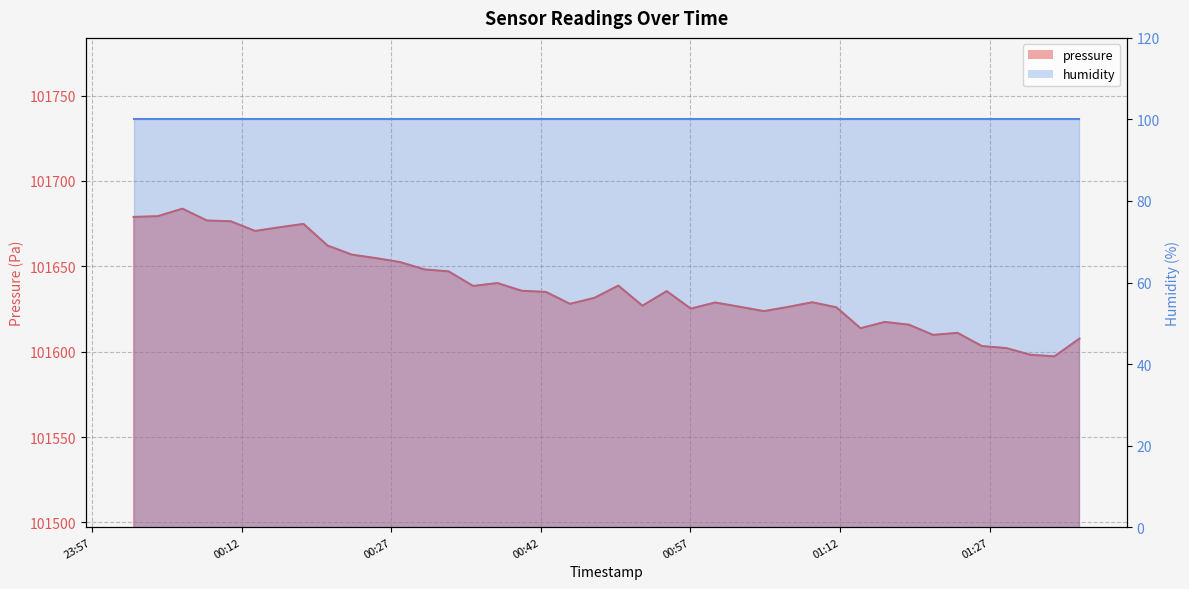

How many data points does each series have?

40